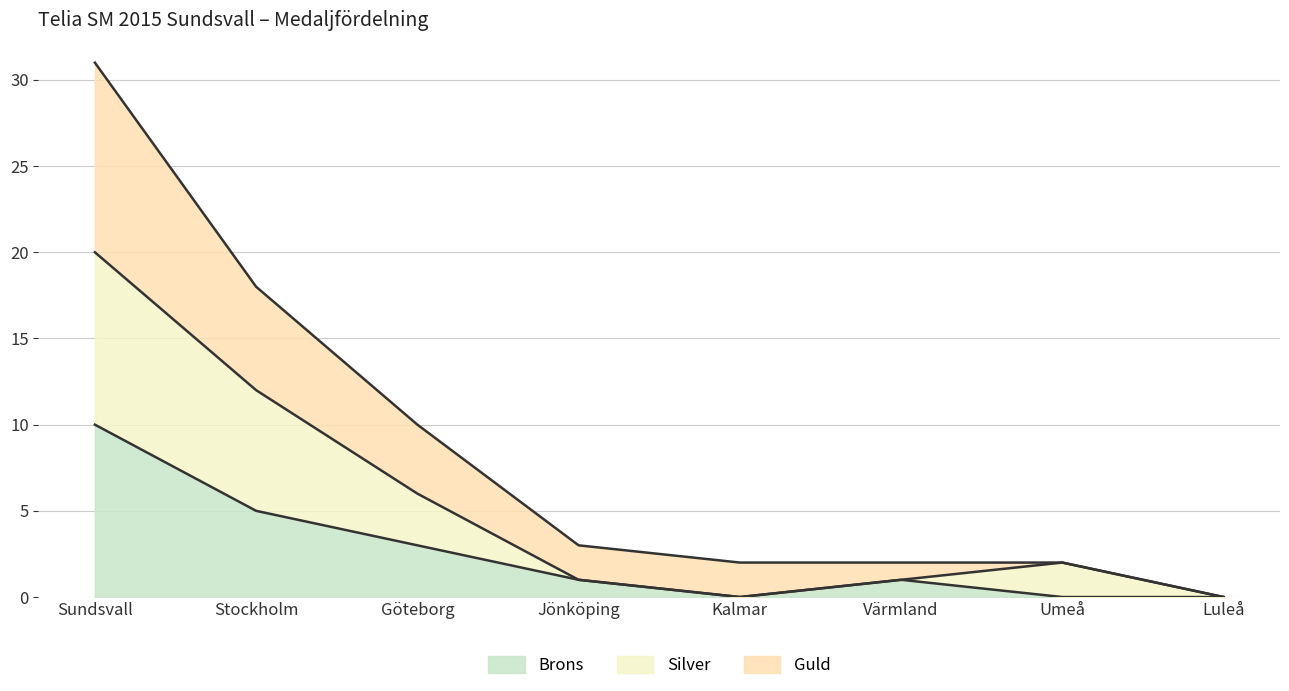

What is the value of the Silver point at the 2nd from the left?

12